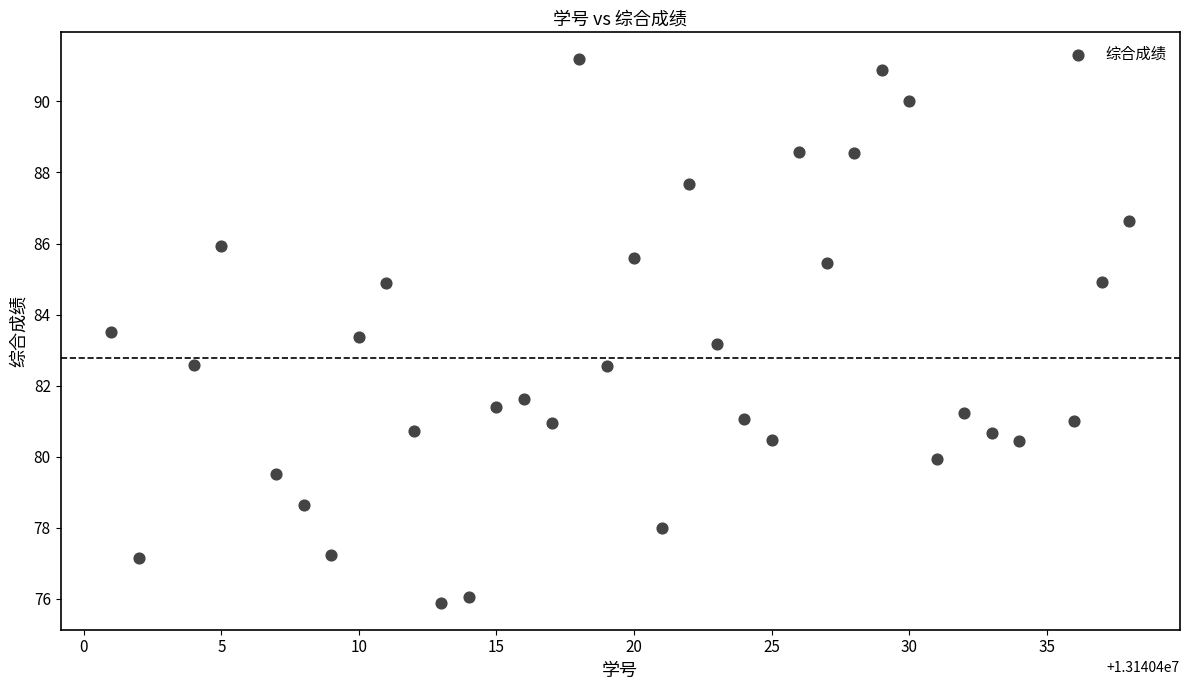

What is the range of X values (max minus min)?

37.0